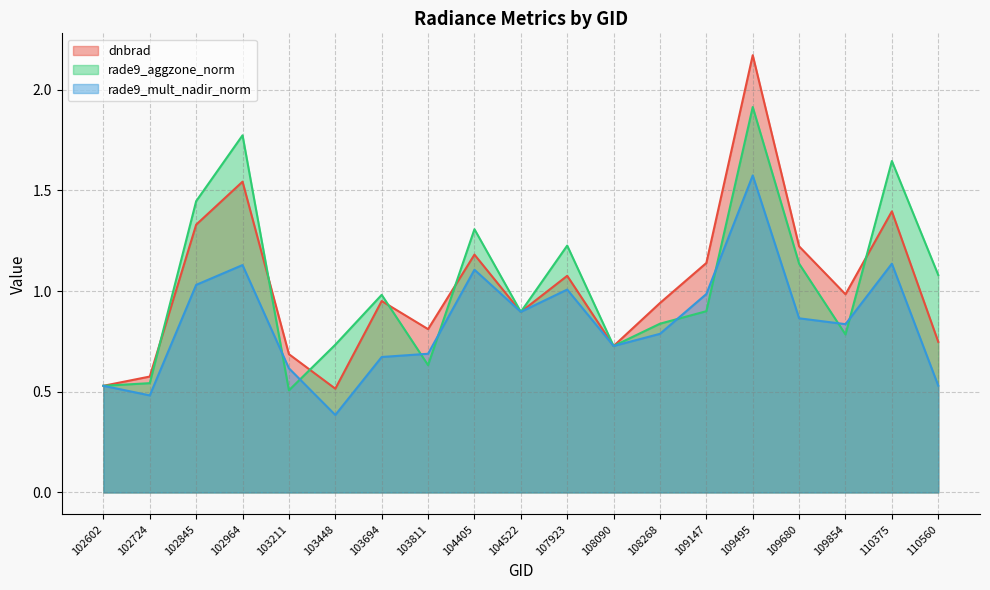

Between which two adjacent categories do rade9_aggzone_norm and dnbrad first intersect?

102602 and 102724